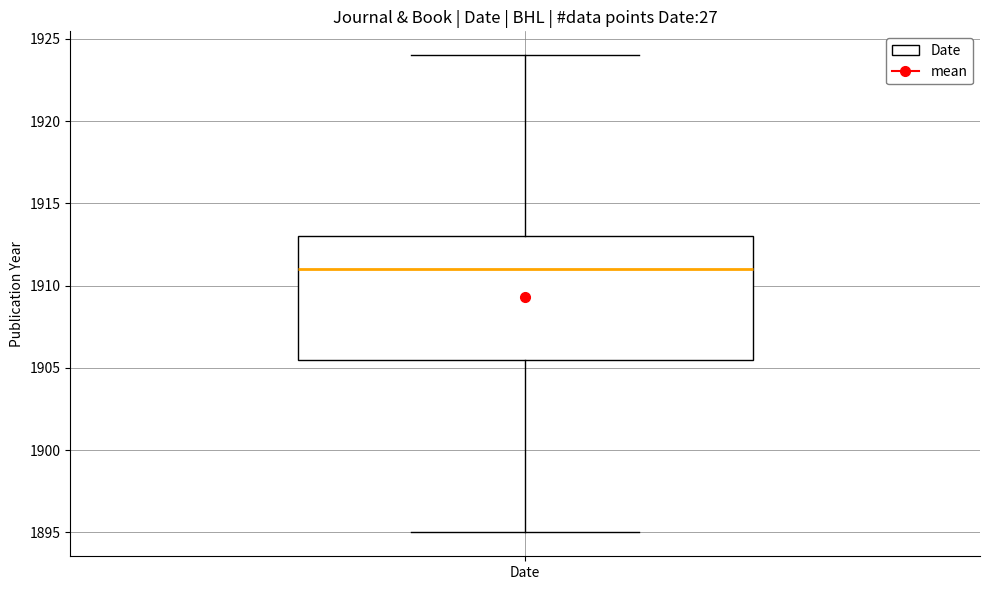

Where is the lower edge of the box for Date on the y-axis? The values are not printed on the chart, so give them approximately, as read against the axis.

1905.5